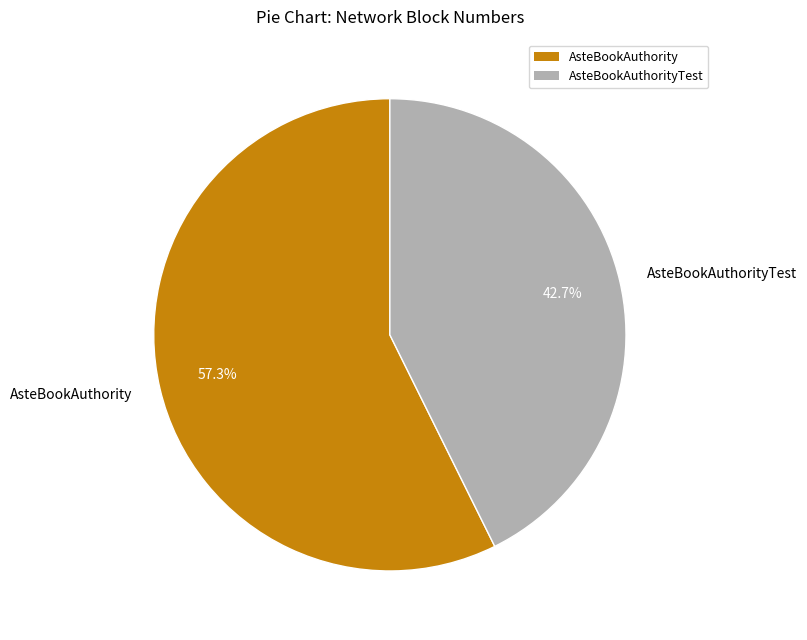

Count the number of slices in the pie.

2